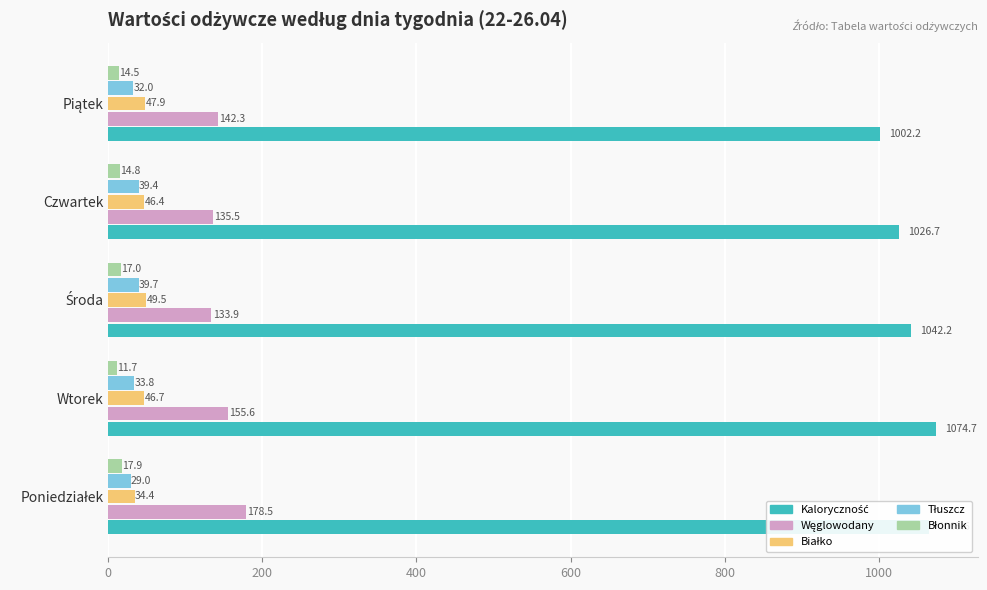

Count the number of data series in this chart.

5